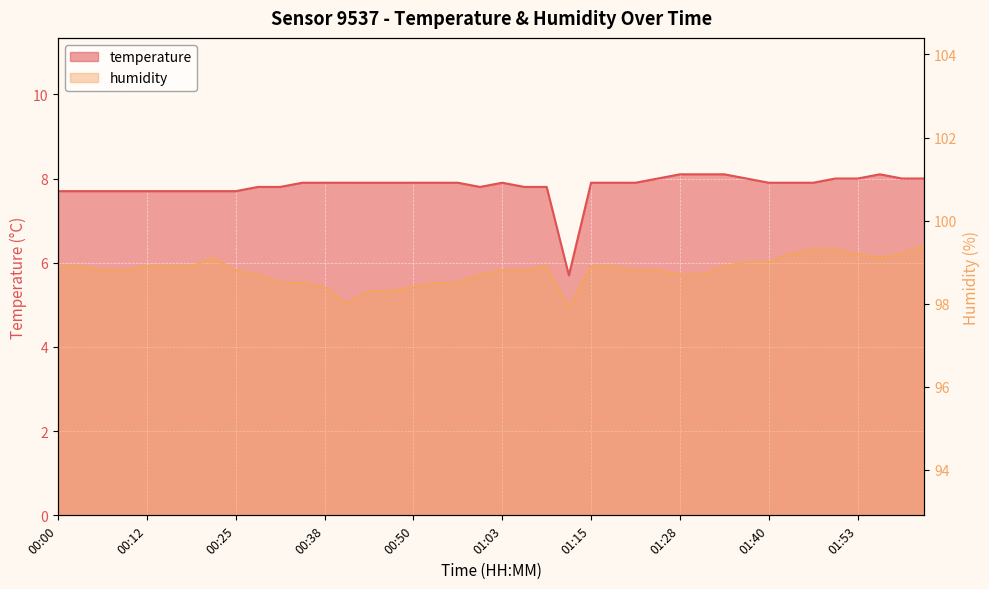

Which series has the widest spread of values?

temperature